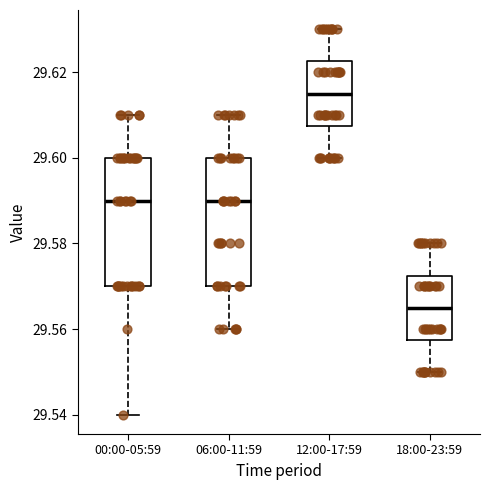

Which box's median line is the highest?

12:00-17:59